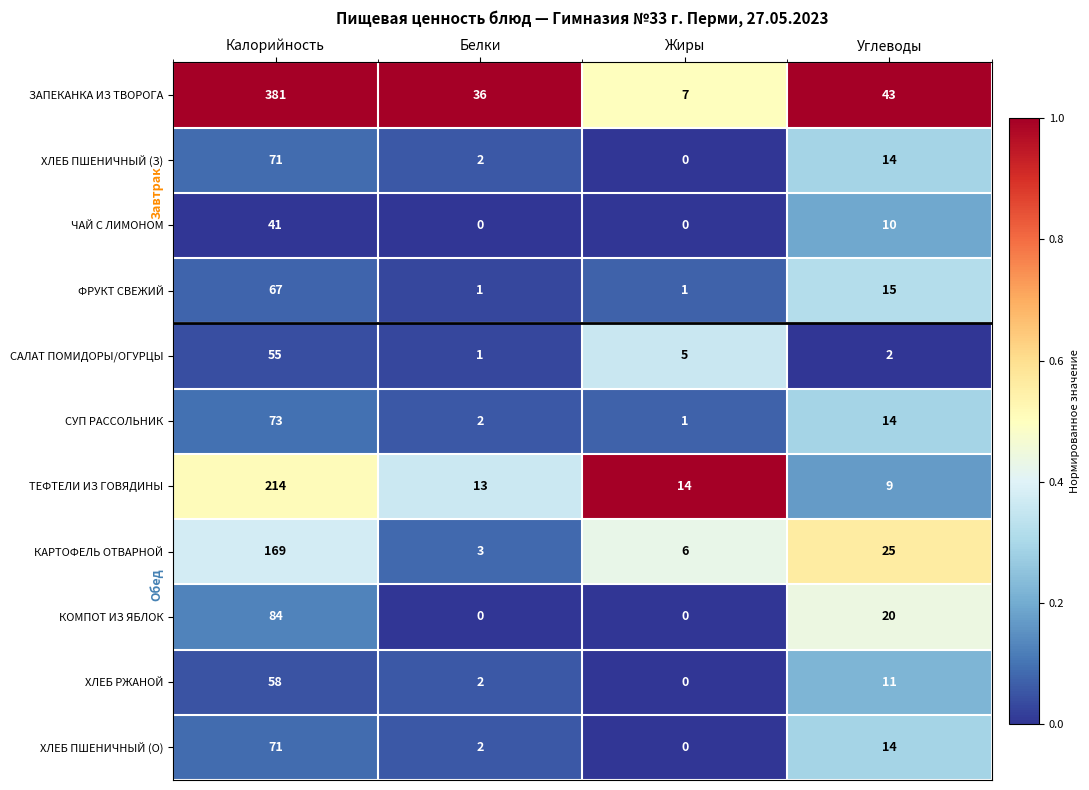

The value of ЗАПЕКАНКА ИЗ ТВОРОГА at Белки is 22. True or false?

False